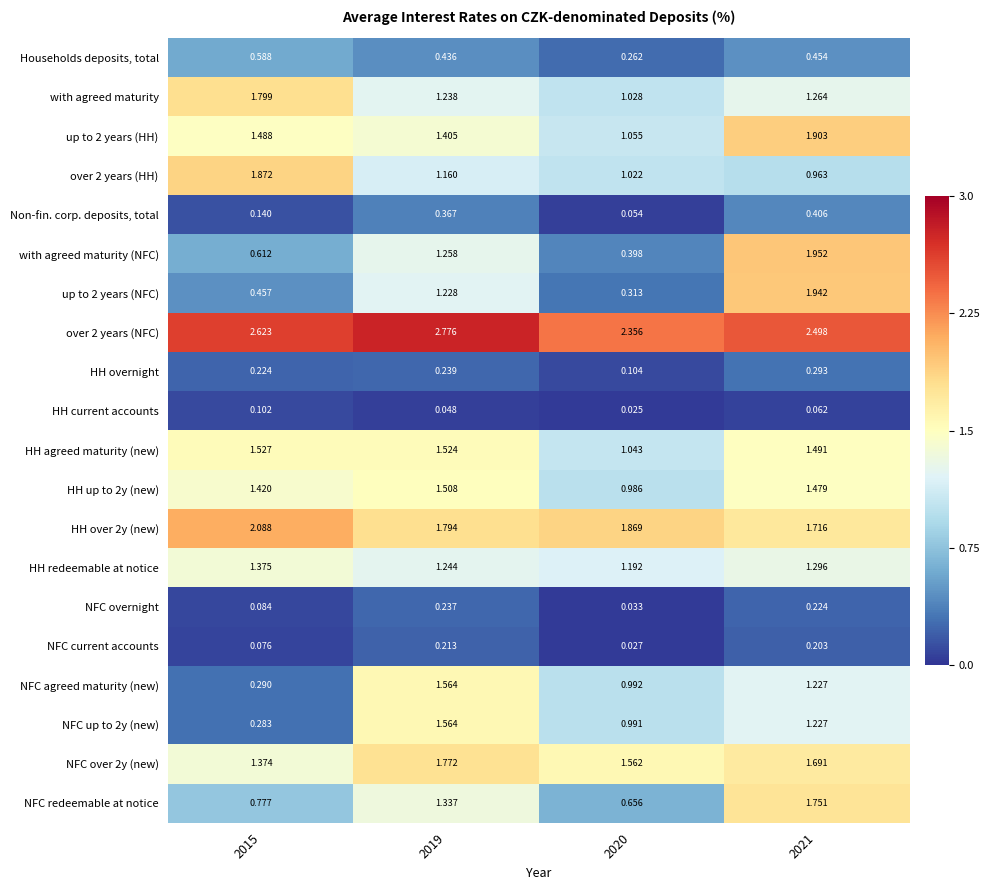

How many data points in NFC agreed maturity (new) are above 1?

2